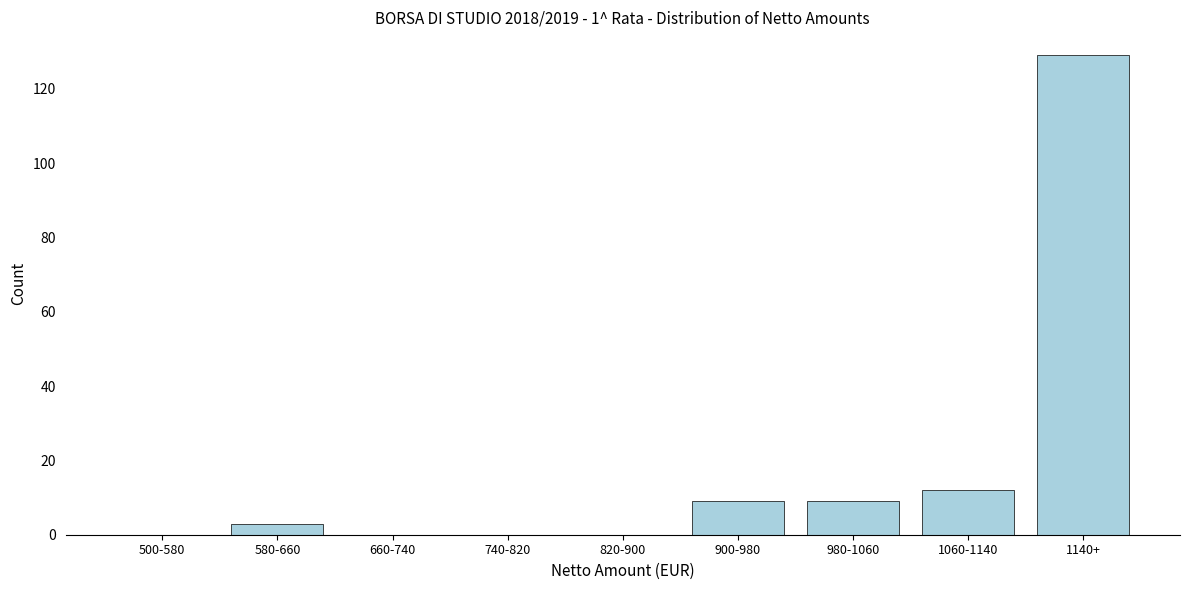

Reading left to right, extract all data points from this chart.

500-580=0	580-660=3	660-740=0	740-820=0	820-900=0	900-980=9	980-1060=9	1060-1140=12	1140+=129